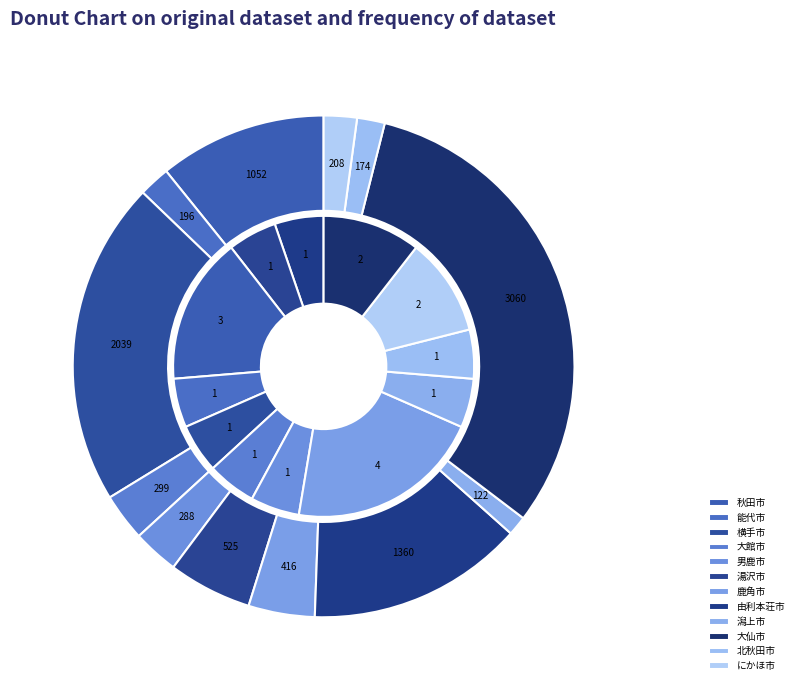

Combined, do 能代市 and 横手市 account for over 50%?

No